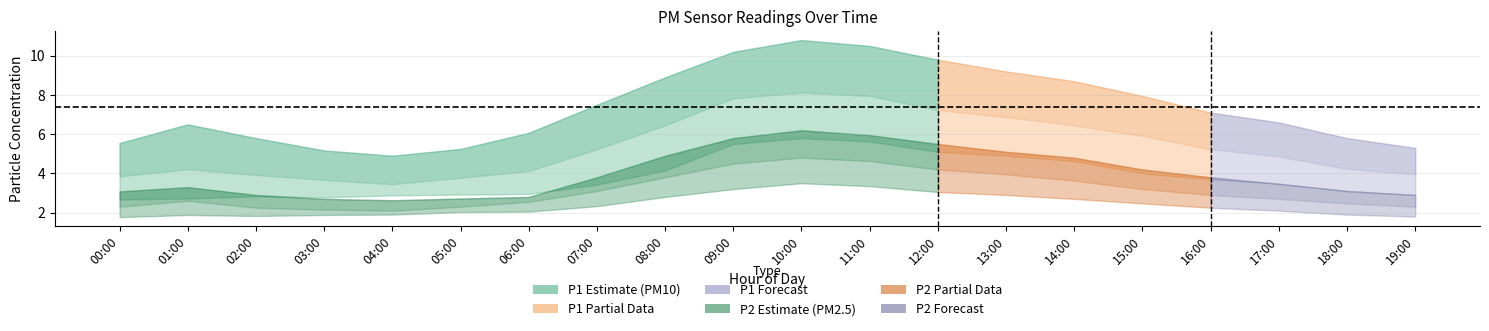

True or false: P1_lower and P1_upper cross at least once.

False